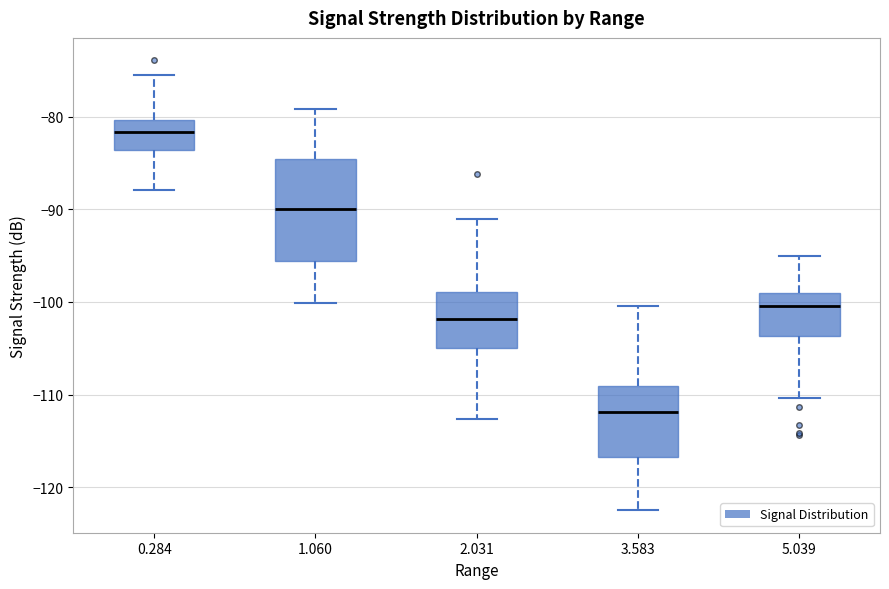

Which box is the tallest, from its lower edge to its upper edge?

1.060